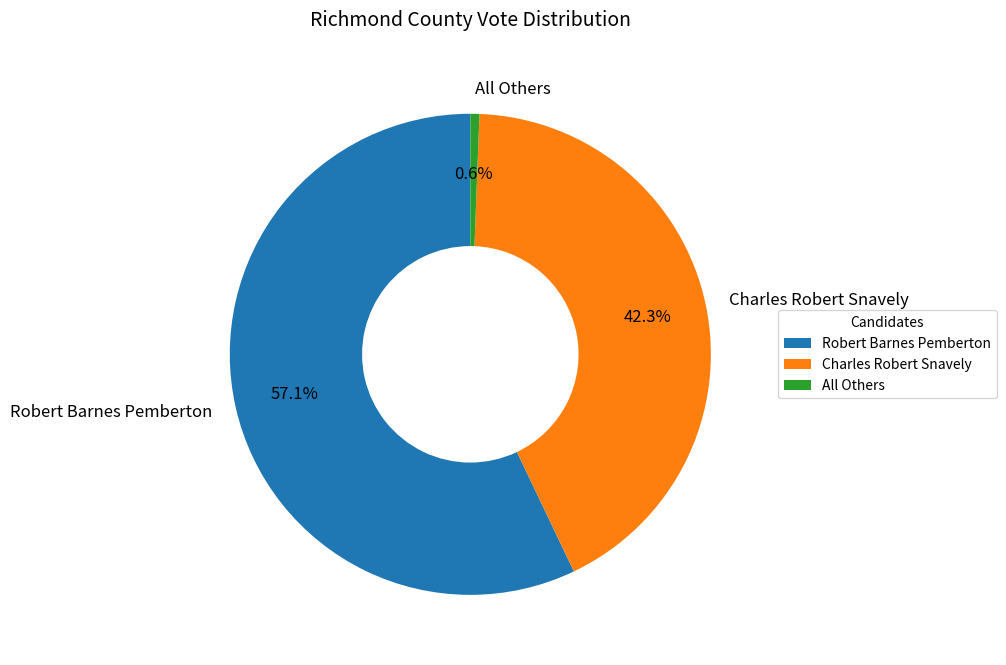

Which has a higher value, All Others or Robert Barnes Pemberton?

Robert Barnes Pemberton